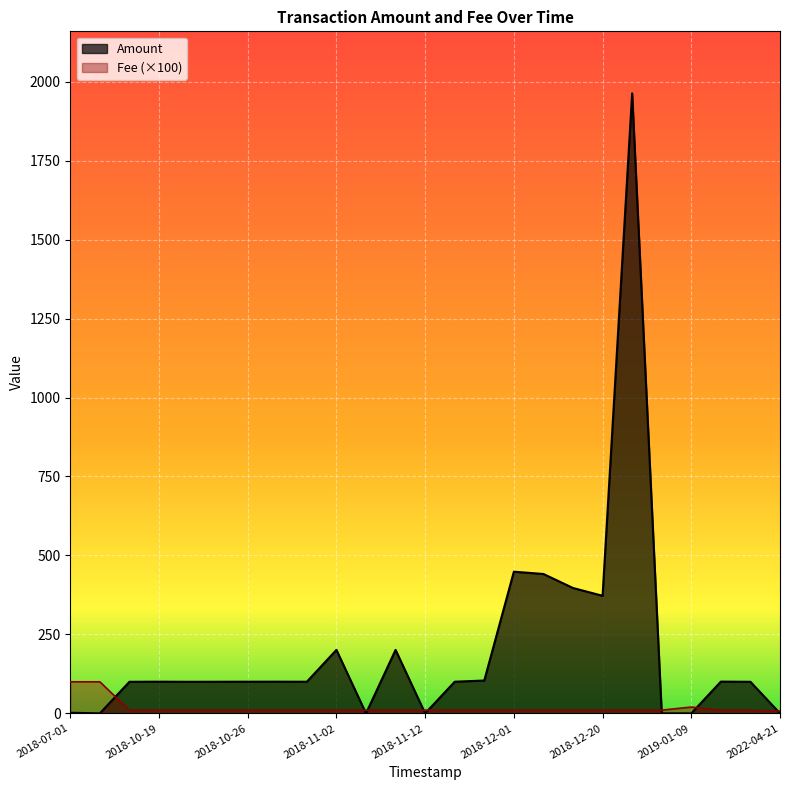

How many lines are shown in the chart?

2